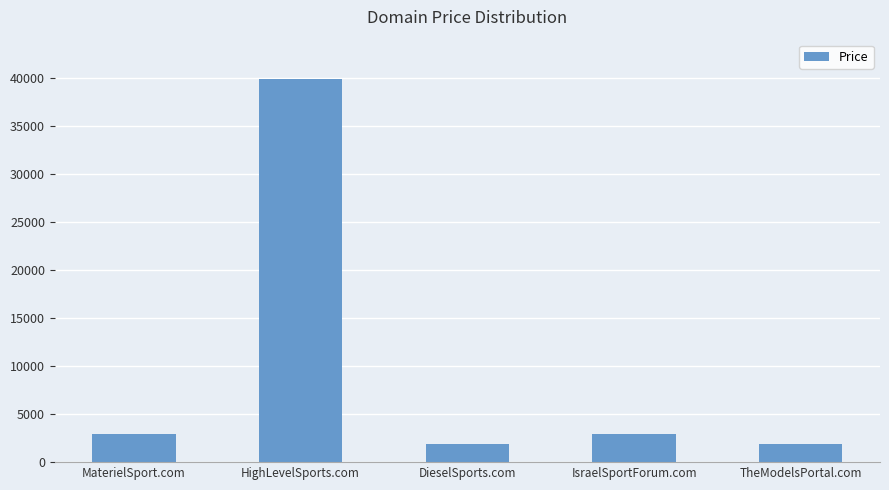

What is the change in value from HighLevelSports.com to DieselSports.com?

-38000